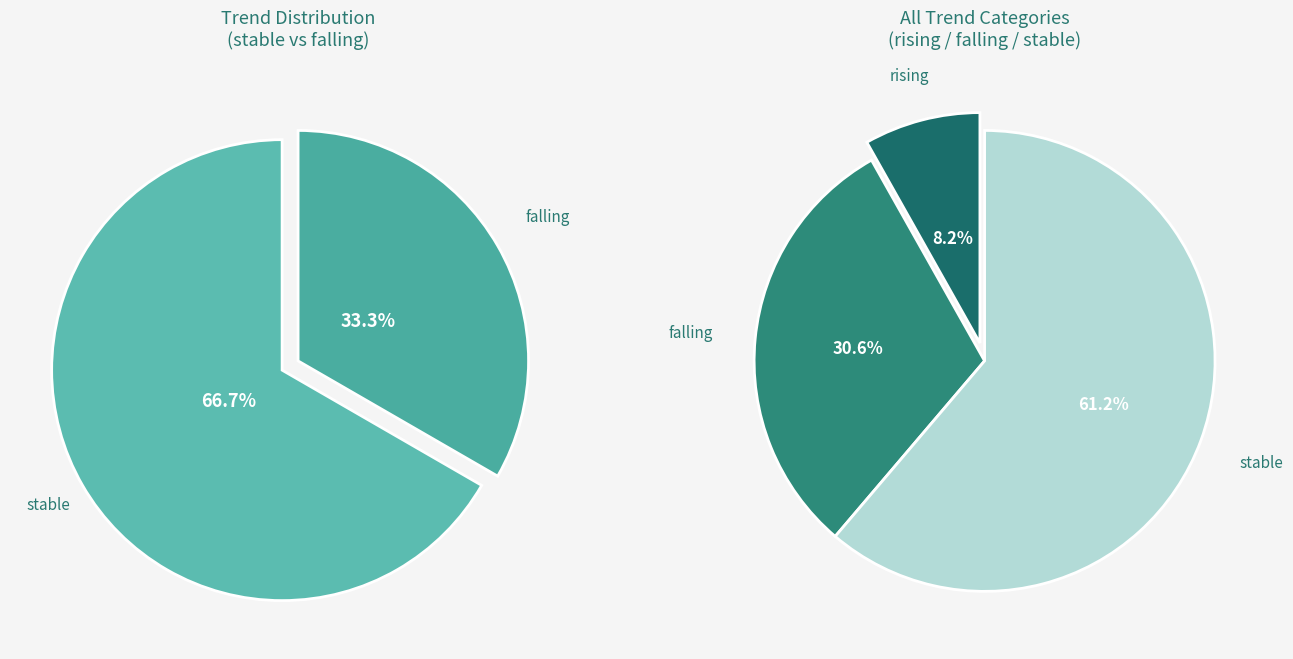

What percentage is NOT represented by falling?

69.4%